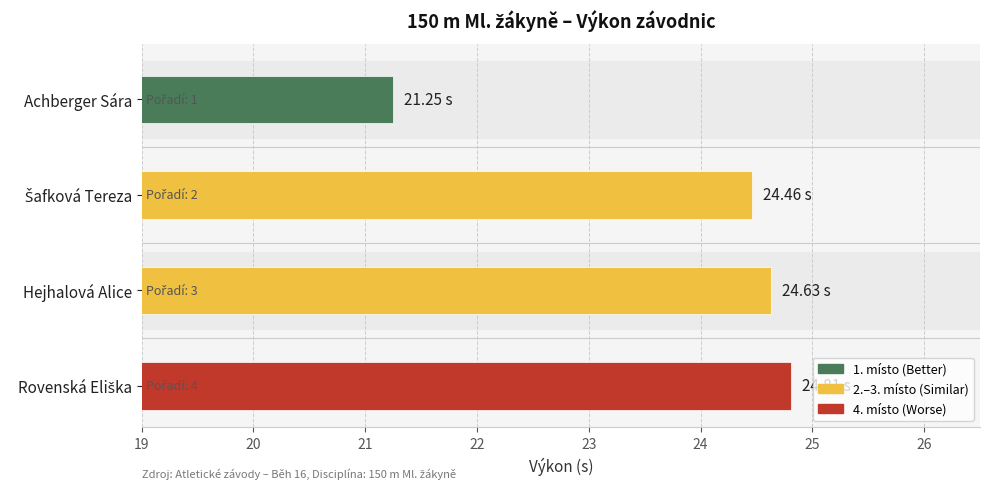

What is the label of the 2nd bar from the bottom?

Hejhalová Alice